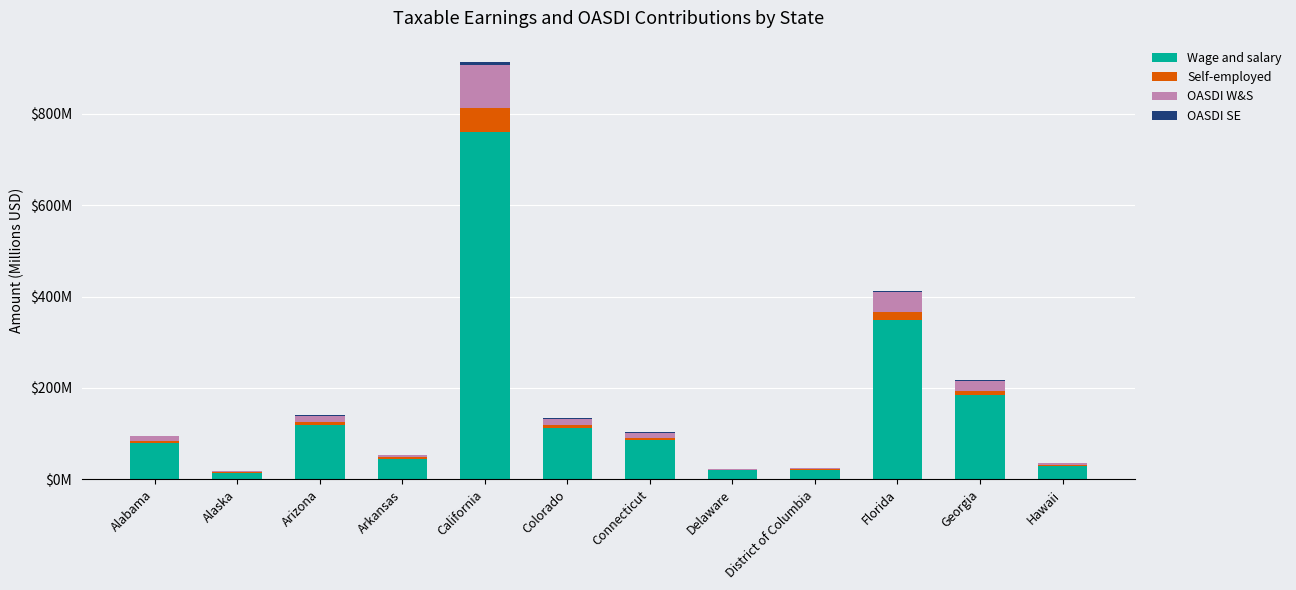

At which category is the sum across all series the highest?

California